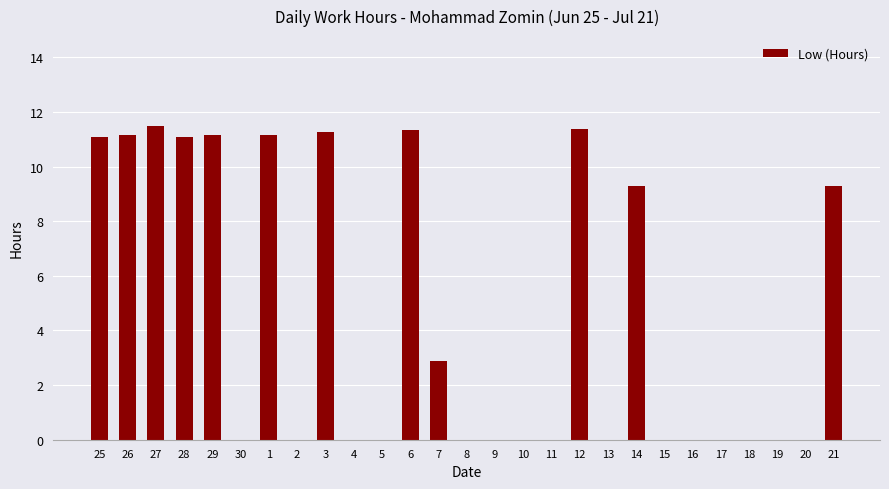

Are the bars grouped side by side (vs. stacked)?

No